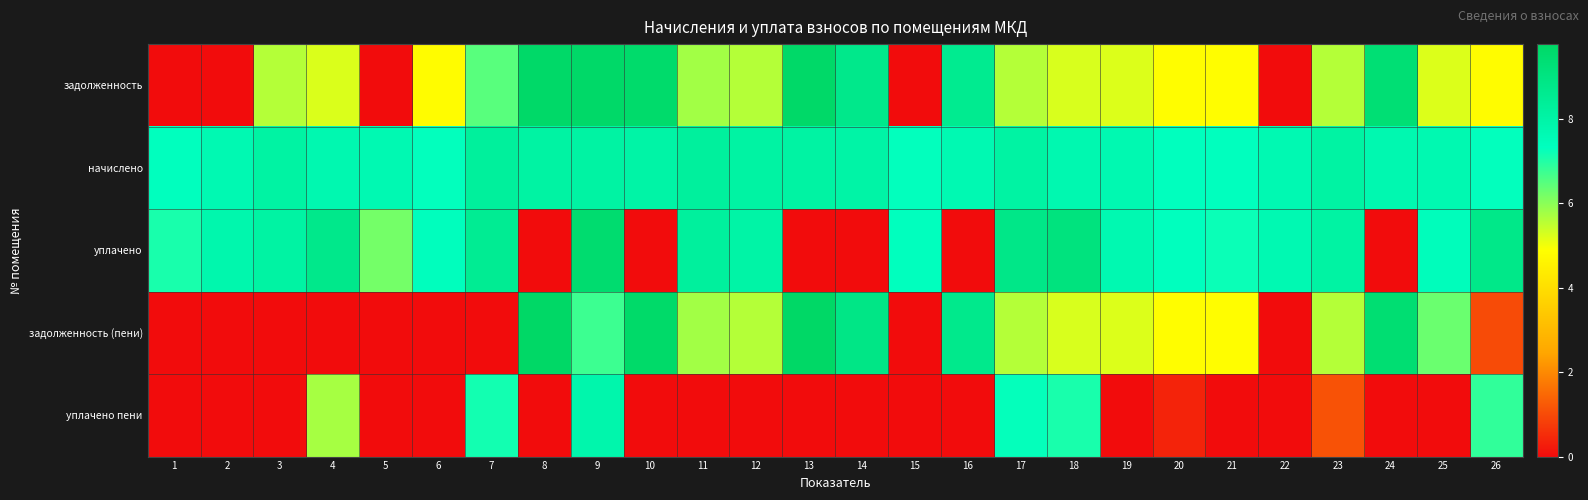

At which category is the sum across all series the highest?

9